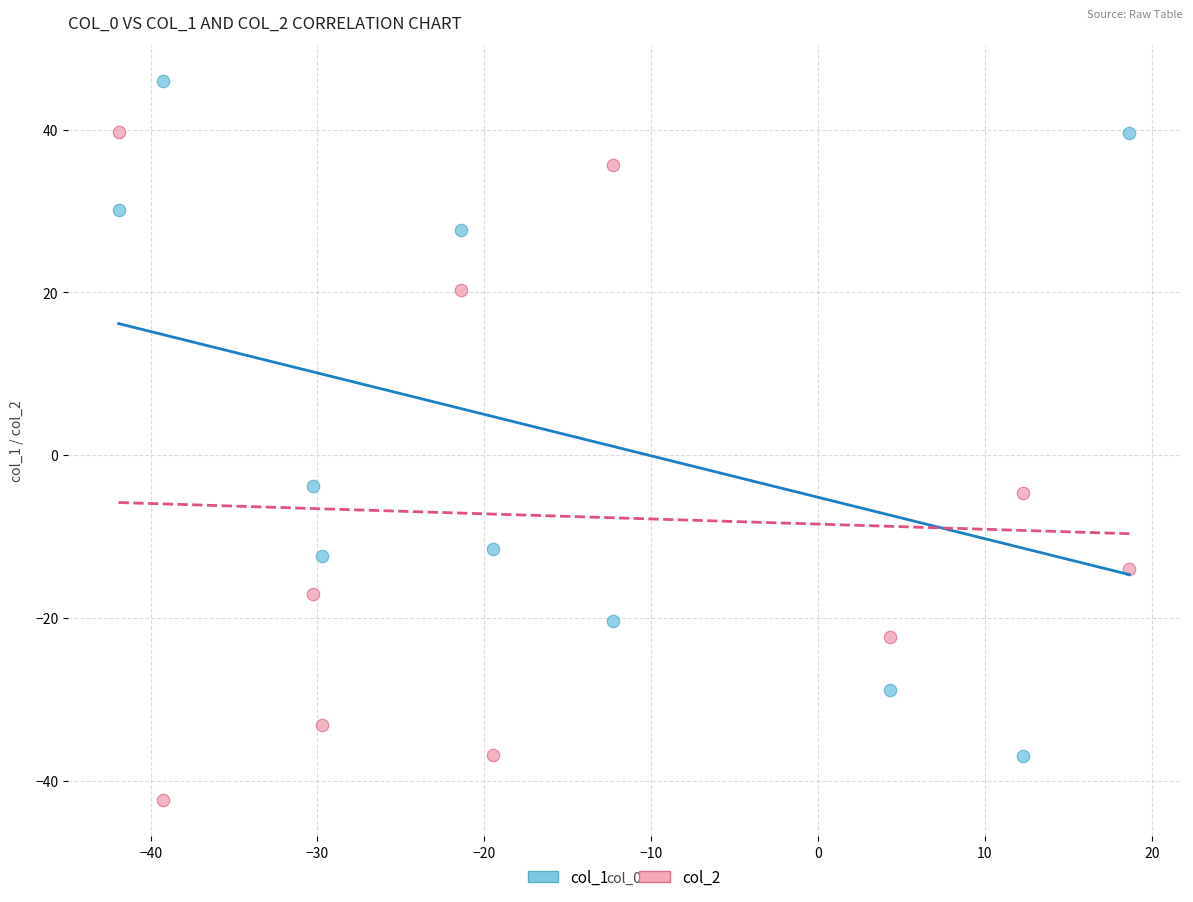

Which series contains the lowest Y value?

col_2